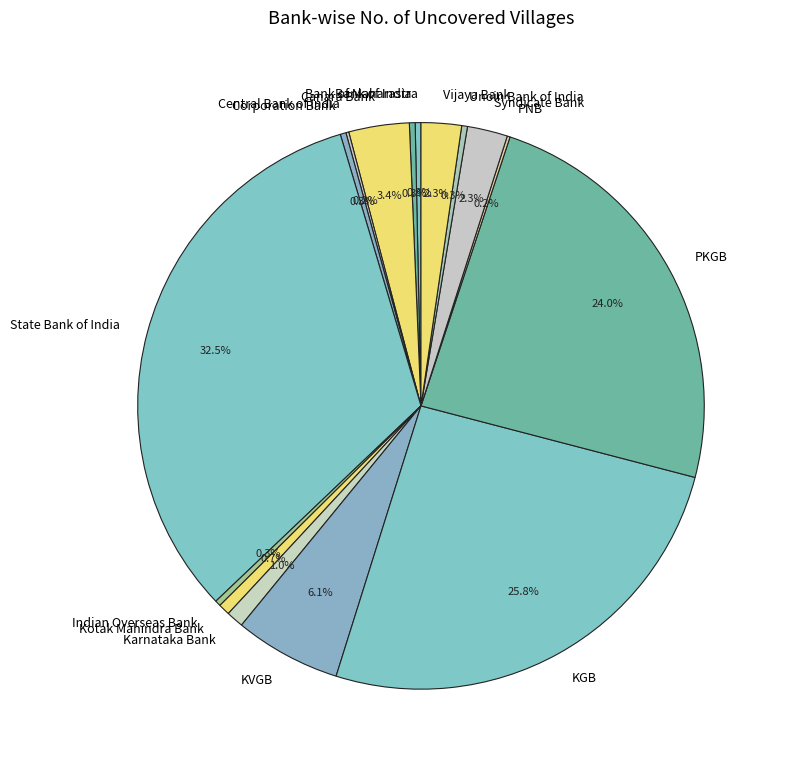

Is it true that Canara Bank is 3% of the pie?

True